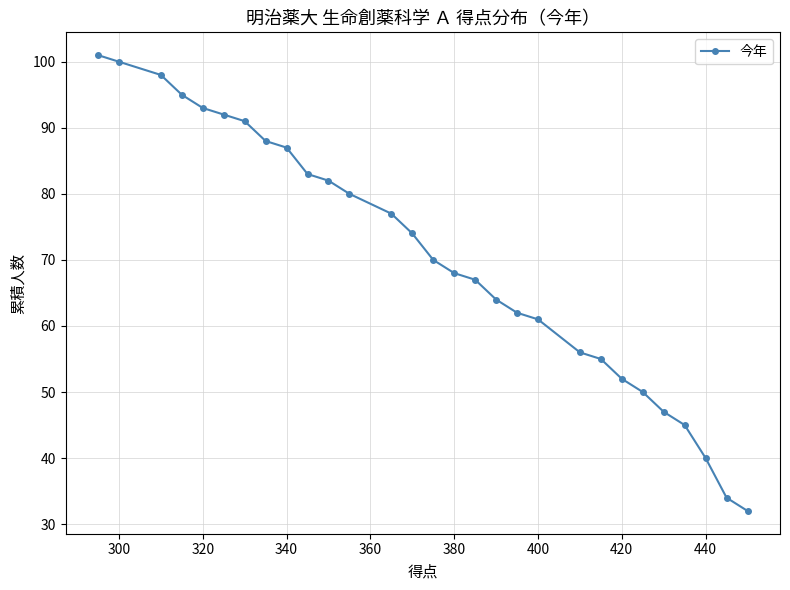

Does the chart have visible grid lines?

Yes